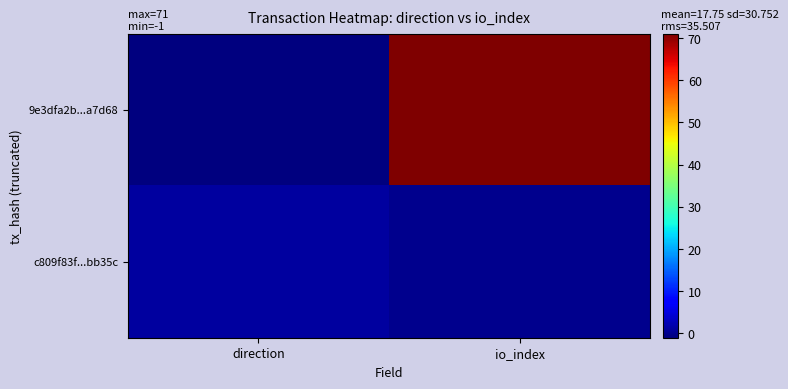

Which series has the largest total across all categories?

9e3dfa2b...a7d68